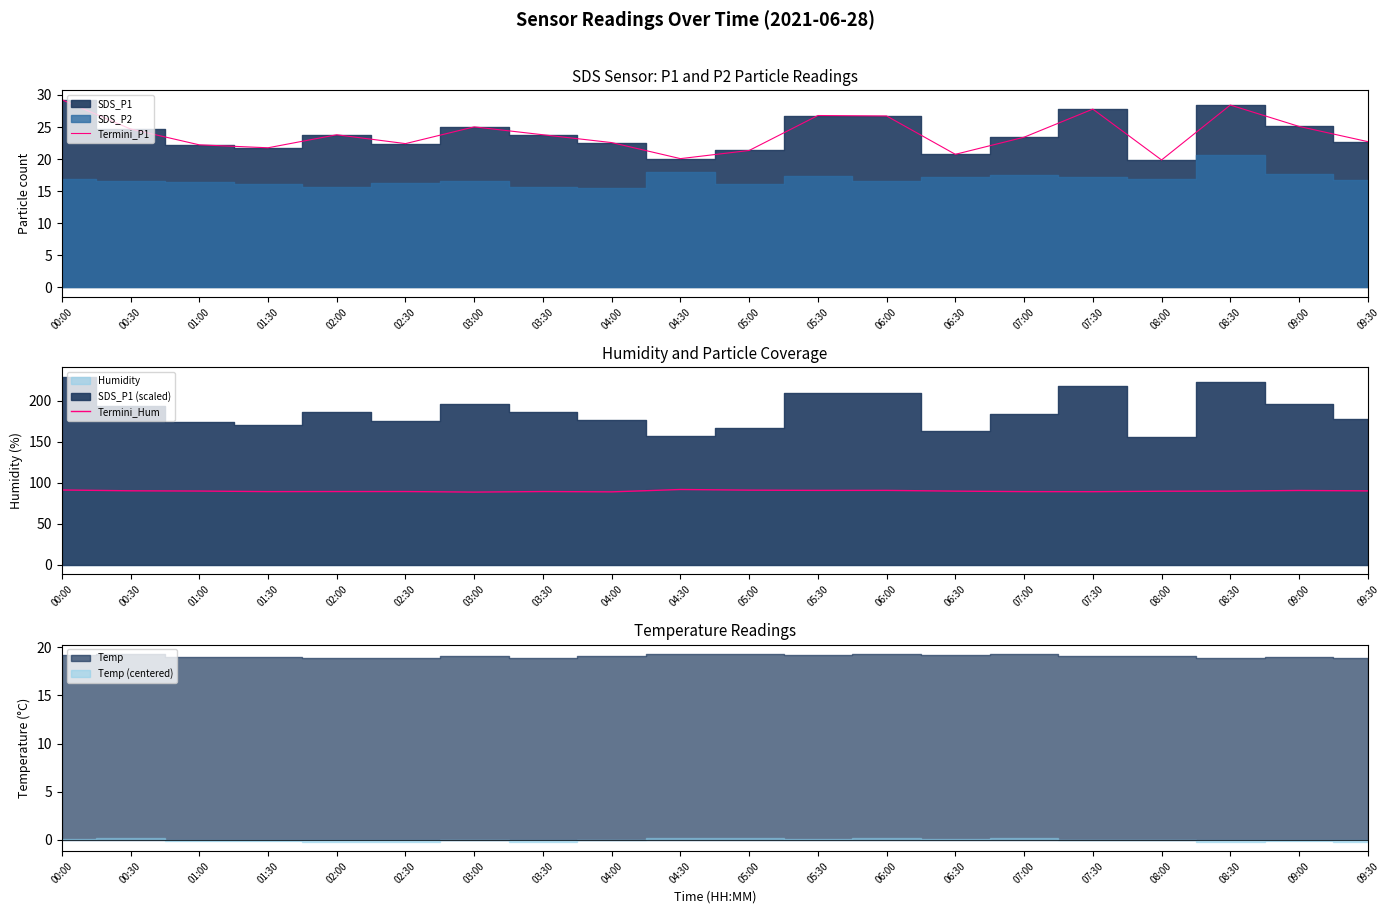

How many lines are shown in the chart?

2